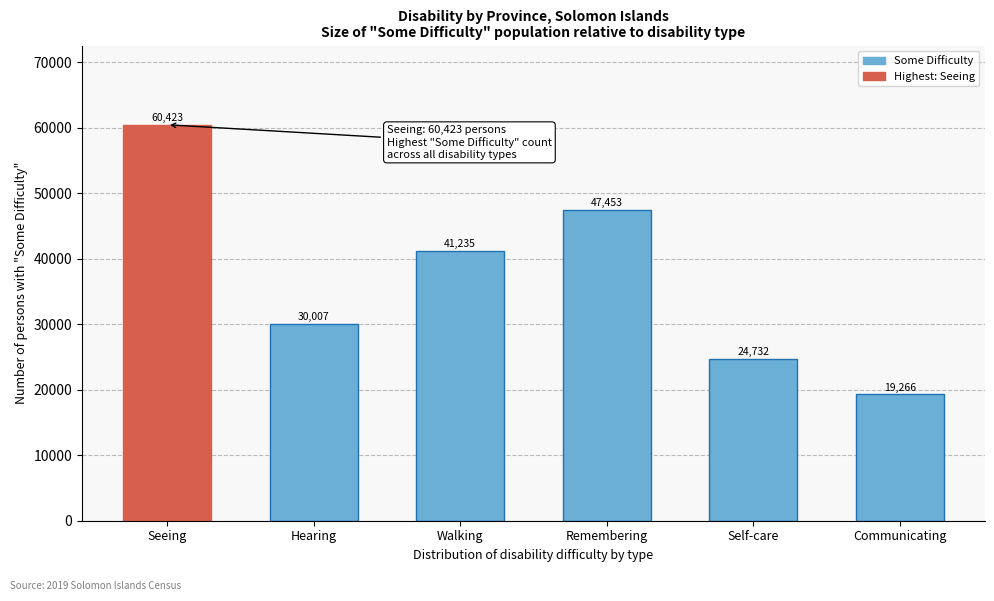

Reading left to right, what are all the values shown in this chart?

60423	30007	41235	47453	24732	19266